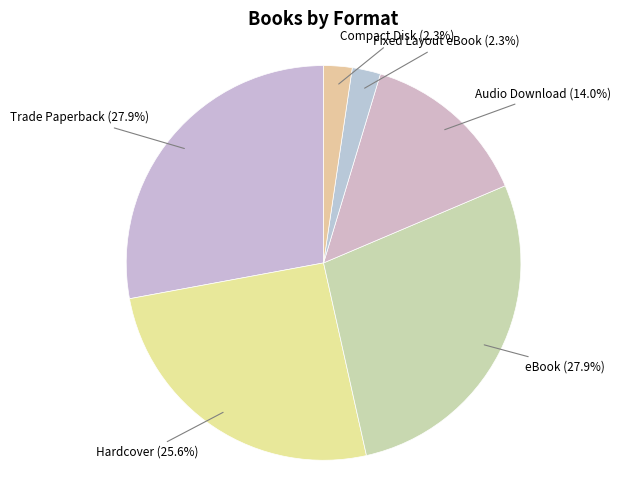

How many slices are in this pie chart?

6